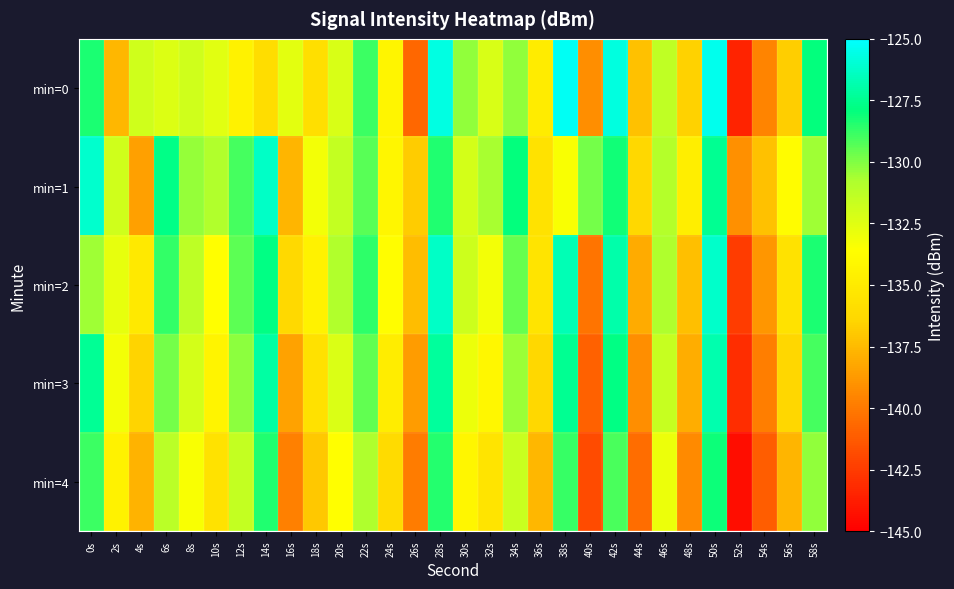

What is the total value across all series at 34s?

-649.9